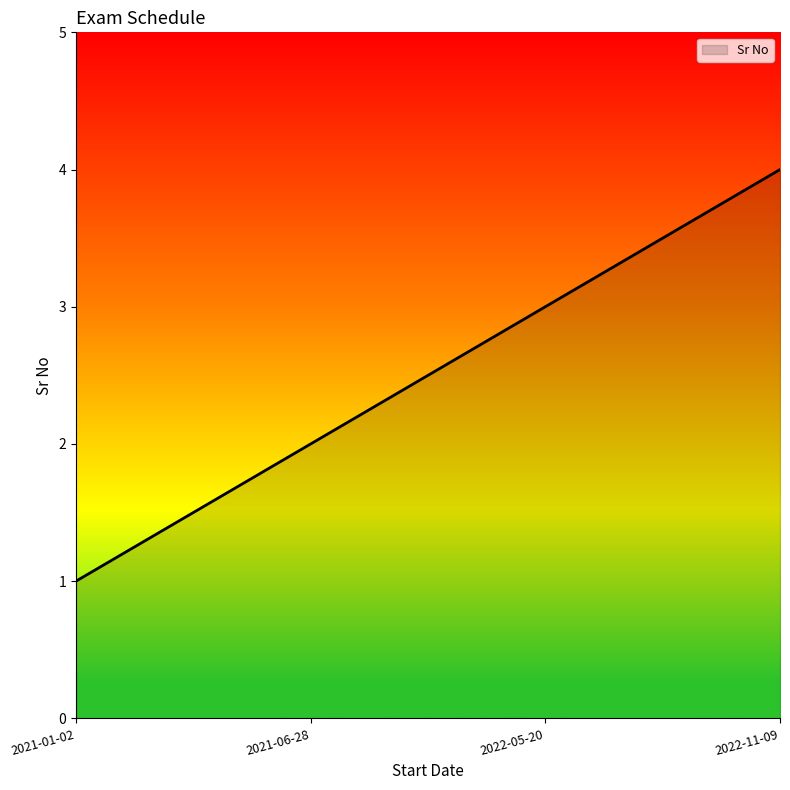

What position from the right is 2021-06-28?

3